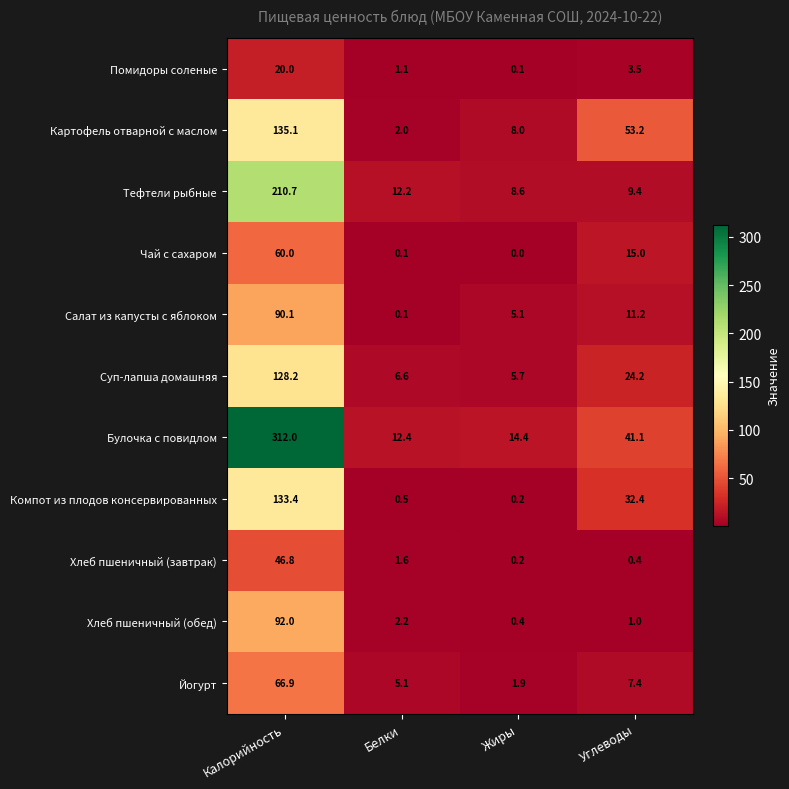

What is the approximate value of Йогурт at Жиры?

1.9